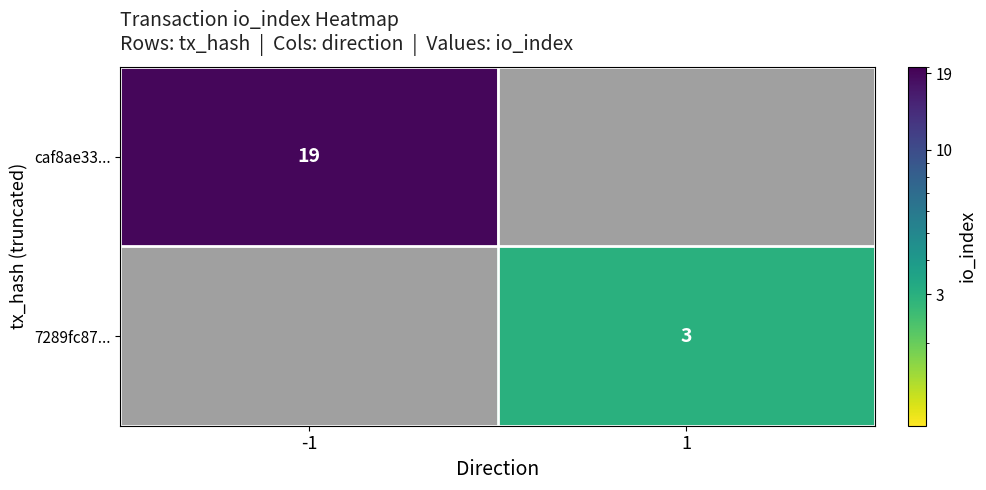

Is it true that caf8ae33... equals 19 at -1?

True